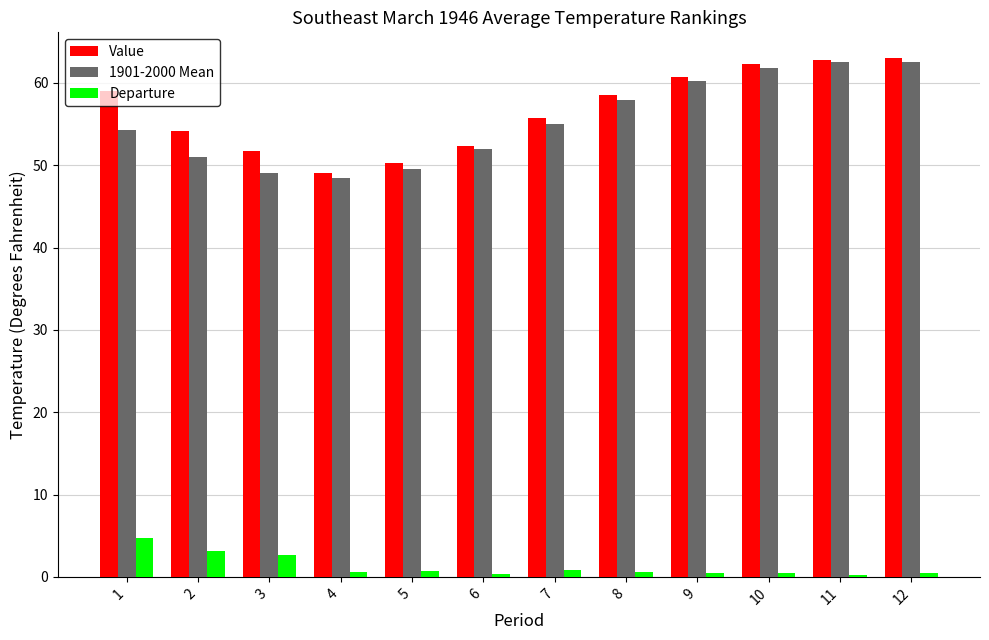

At which label is 1901-2000 Mean closest to 55?

7